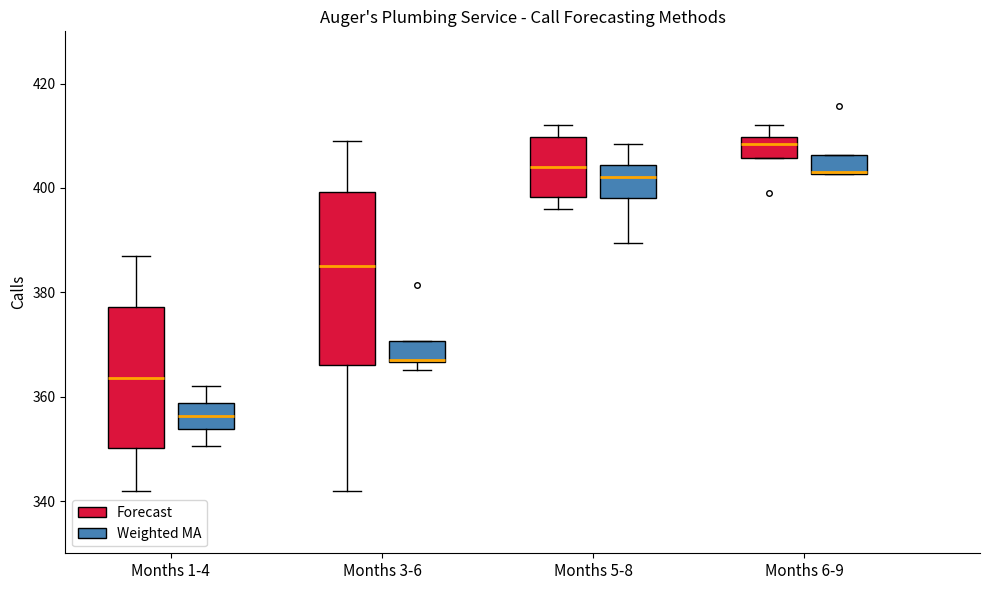

Reading left to right, transcribe this box plot: for each box, give where its median line is, the range the box spans, and where its two whiskers end, as read against the y-axis. The values are not printed on the chart, so give them approximately, as read against the axis.

Months 1-4 (Forecast): median 364, box 350 to 378, whiskers 342 to 388
Months 1-4 (Weighted MA): median 356, box 354 to 358, whiskers 350 to 362
Months 3-6 (Forecast): median 386, box 366 to 400, whiskers 342 to 410
Months 3-6 (Weighted MA): median 368, box 366 to 370, whiskers 366 (just below the box's lower edge) to 370
Months 5-8 (Forecast): median 404, box 398 to 410, whiskers 396 to 412
Months 5-8 (Weighted MA): median 402, box 398 to 404, whiskers 390 to 408
Months 6-9 (Forecast): median 408, box 406 to 410, whiskers 406 to 412
Months 6-9 (Weighted MA): median 402 (drawn on the box's lower edge), box 402 to 406, whiskers 402 to 406